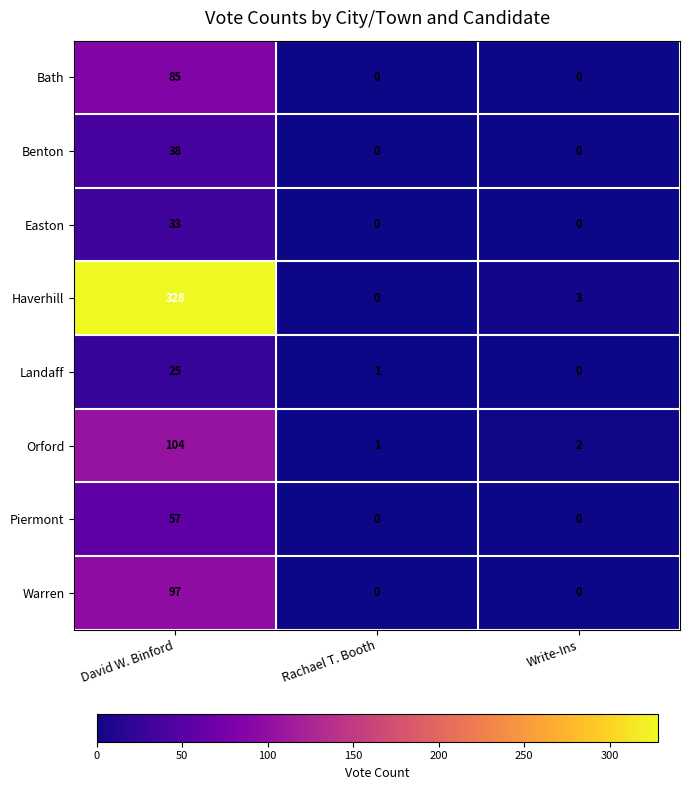

Rank the series by their maximum value, from lowest to highest.

Landaff, Easton, Benton, Piermont, Bath, Warren, Orford, Haverhill